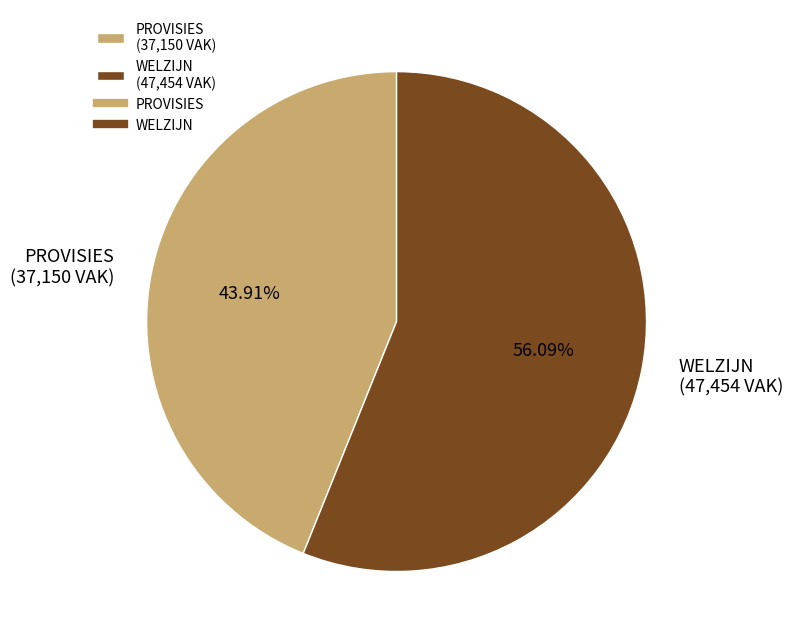

What is the largest slice in the pie chart?

WELZIJN